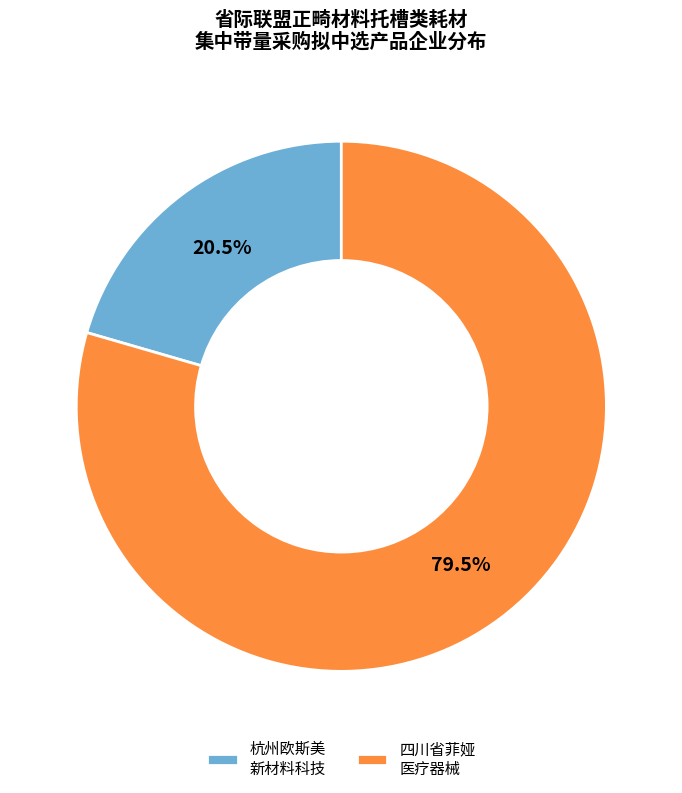

Rank the categories by value from highest to lowest.

四川省菲娅 医疗器械, 杭州欧斯美 新材料科技